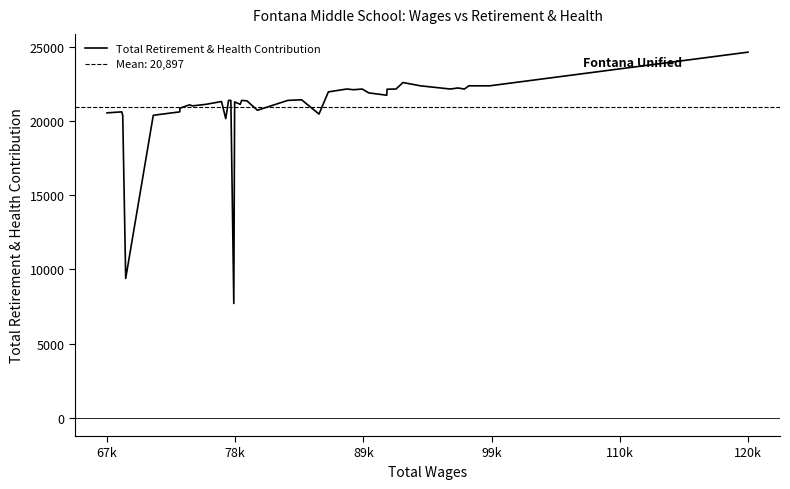

What is the highest value of the Total Retirement & Health Contribution series?

24621